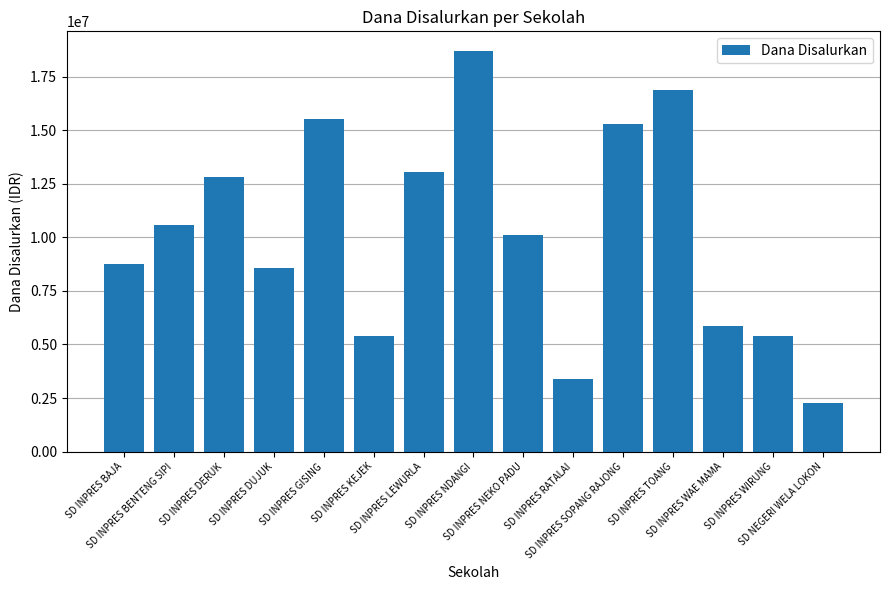

Where does the data first go above 10125000?

SD INPRES BENTENG SIPI